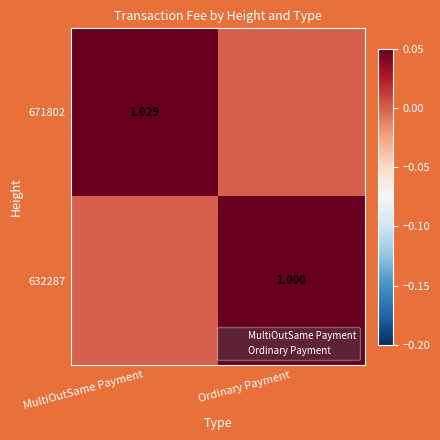

At which label does 671802 first exceed 1?

MultiOutSame Payment